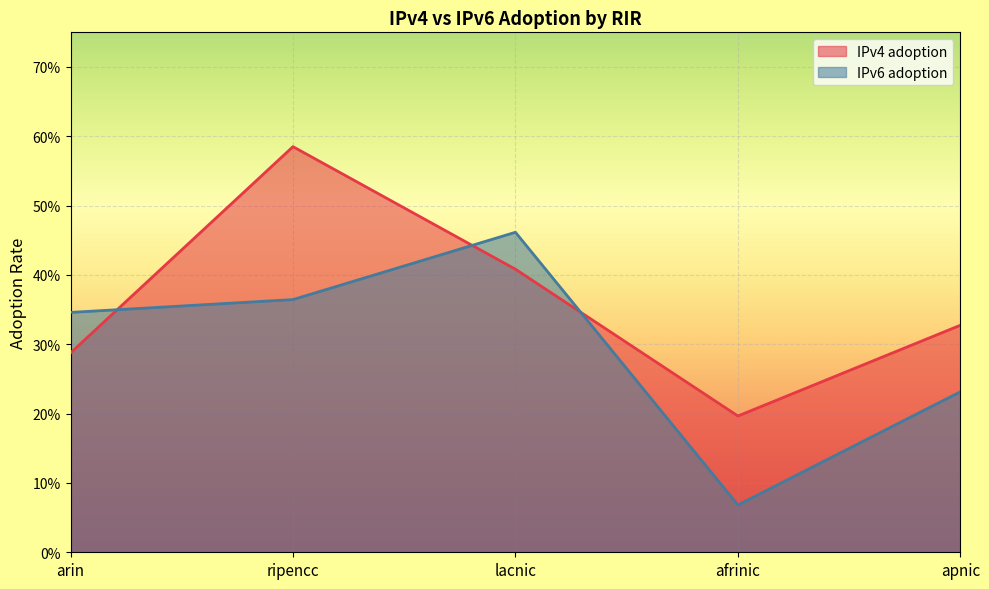

What is the difference between the highest and lowest values at afrinic?

0.1